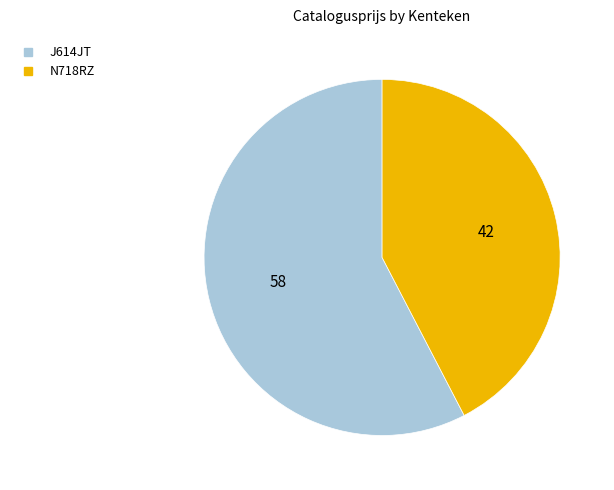

Is the sum of J614JT and N718RZ greater than half?

Yes